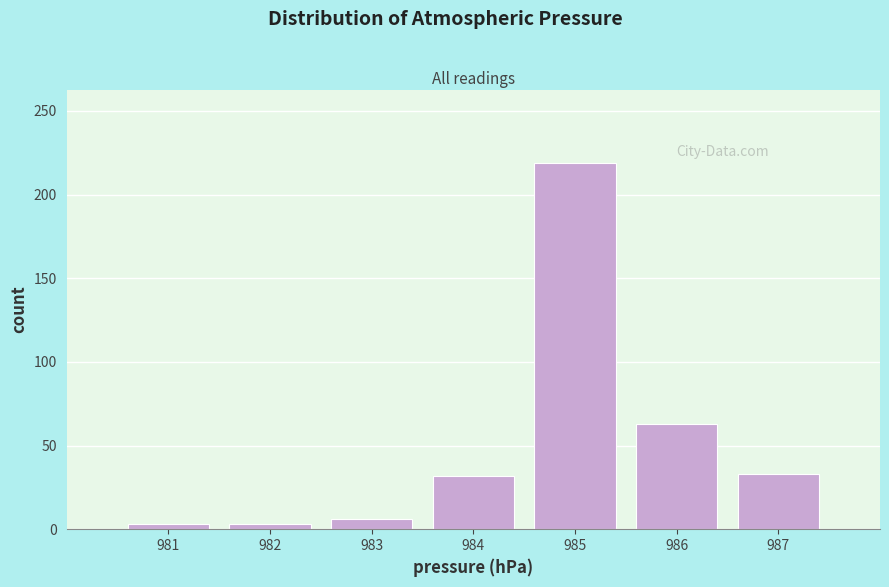

Which range on the x-axis has the tallest bar?

984.5 to 985.5